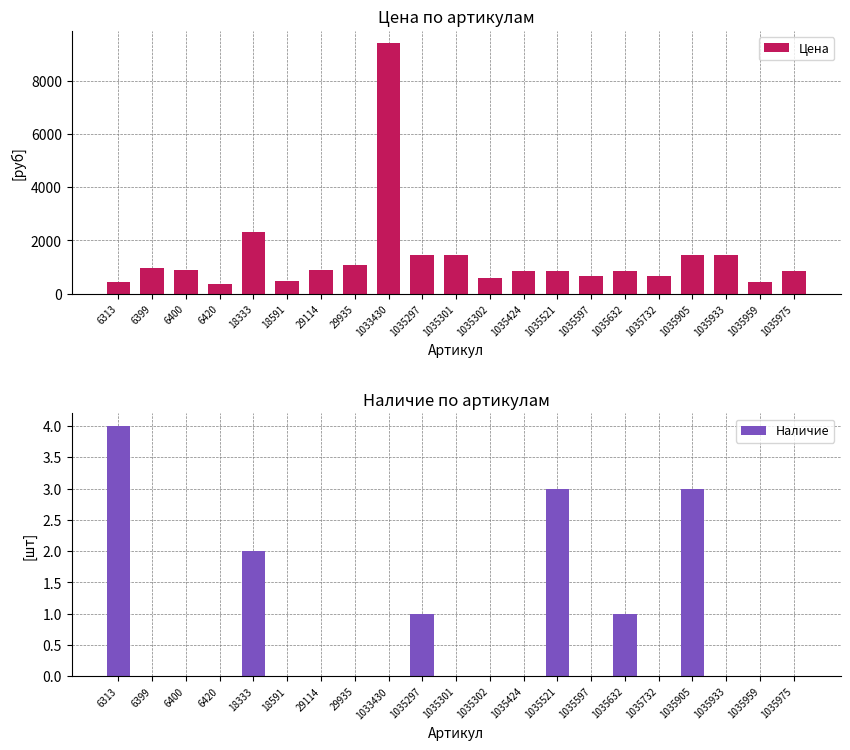

How many groups of bars are there?

21